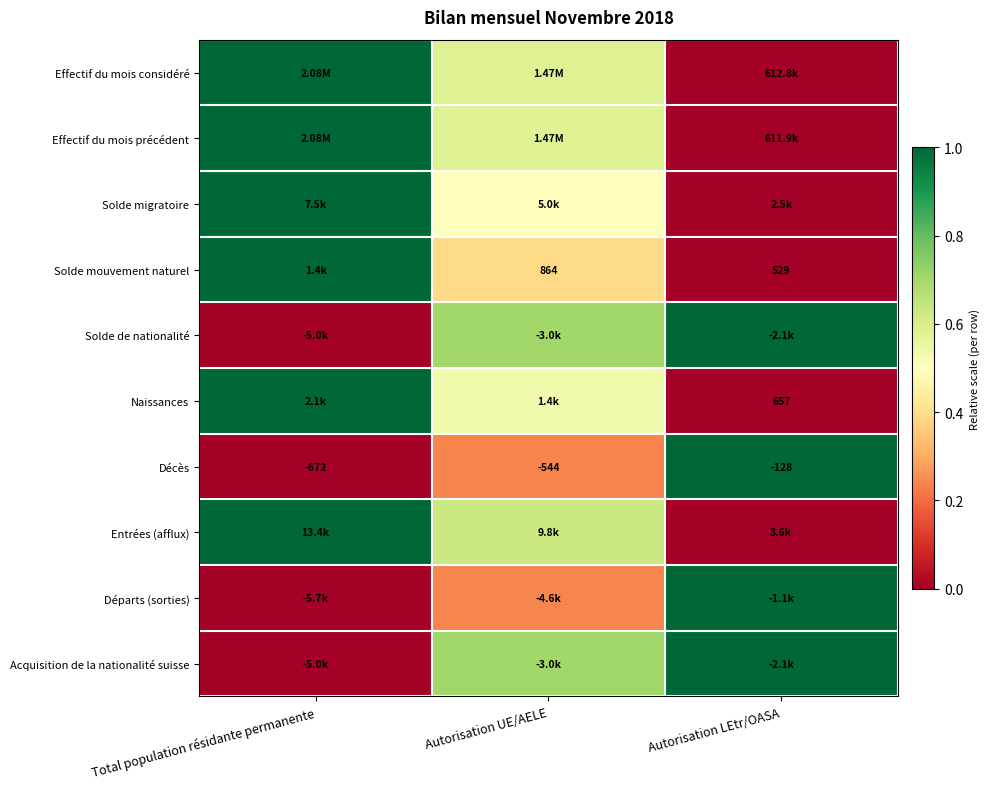

What is the maximum value shown in the chart?

1.0